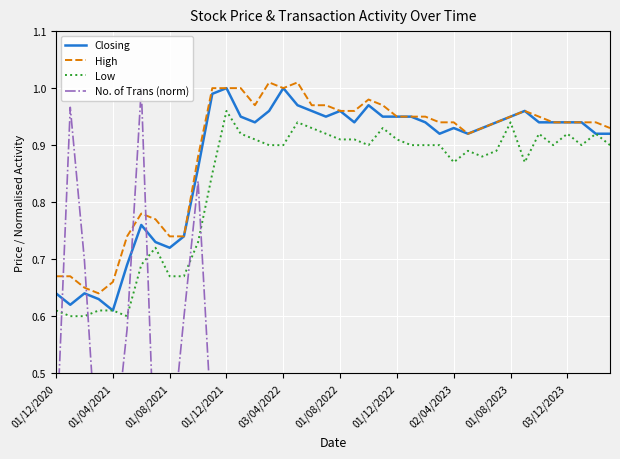

True or false: High has a value of 0.3 at 01/08/2022.

False